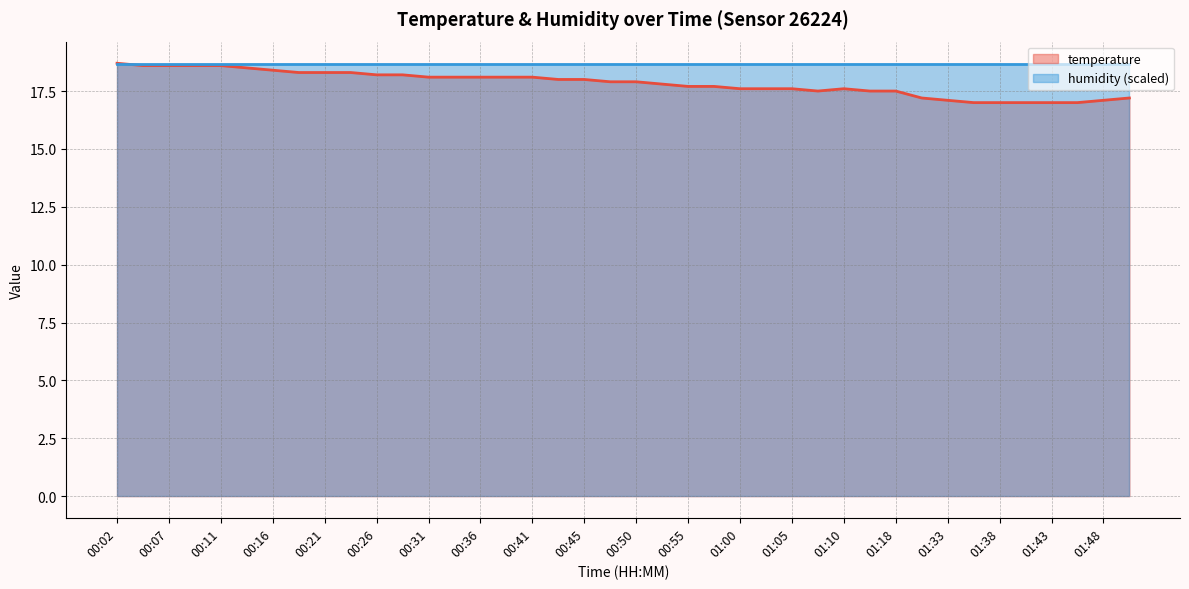

Rank the categories by value from highest to lowest.

00:02, 00:04, 00:07, 00:09, 00:11, 00:14, 00:16, 00:19, 00:21, 00:24, 00:26, 00:28, 00:31, 00:33, 00:36, 00:38, 00:41, 00:43, 00:45, 00:48, 00:50, 00:53, 00:55, 00:58, 01:00, 01:02, 01:05, 01:10, 01:08, 01:13, 01:18, 01:31, 01:51, 01:33, 01:48, 01:36, 01:38, 01:41, 01:43, 01:46